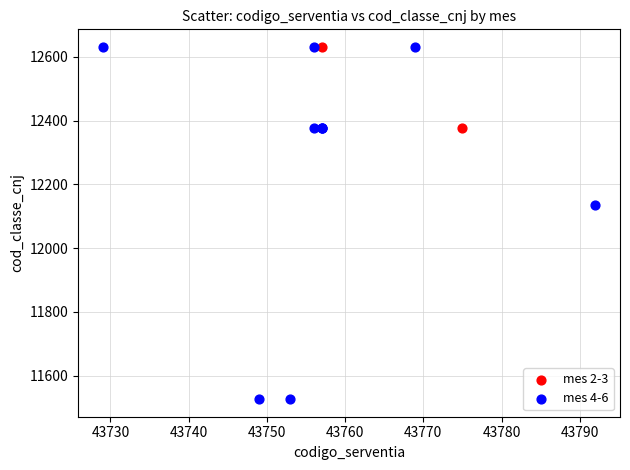

Which series contains the lowest Y value?

mes 4-6